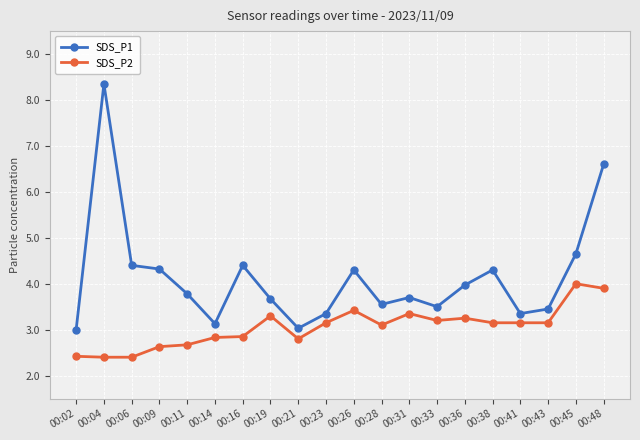

What is the minimum value for SDS_P1?

3.0